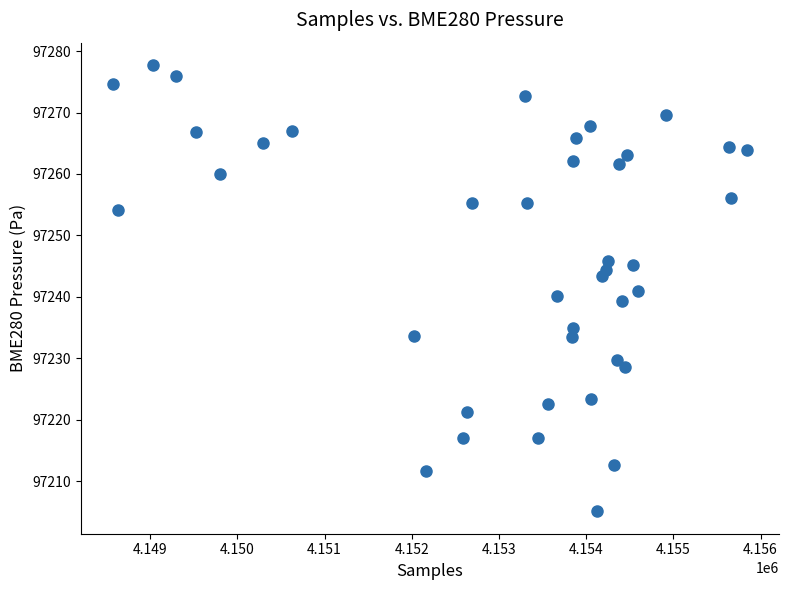

What is the range of X values (max minus min)?

7275.0